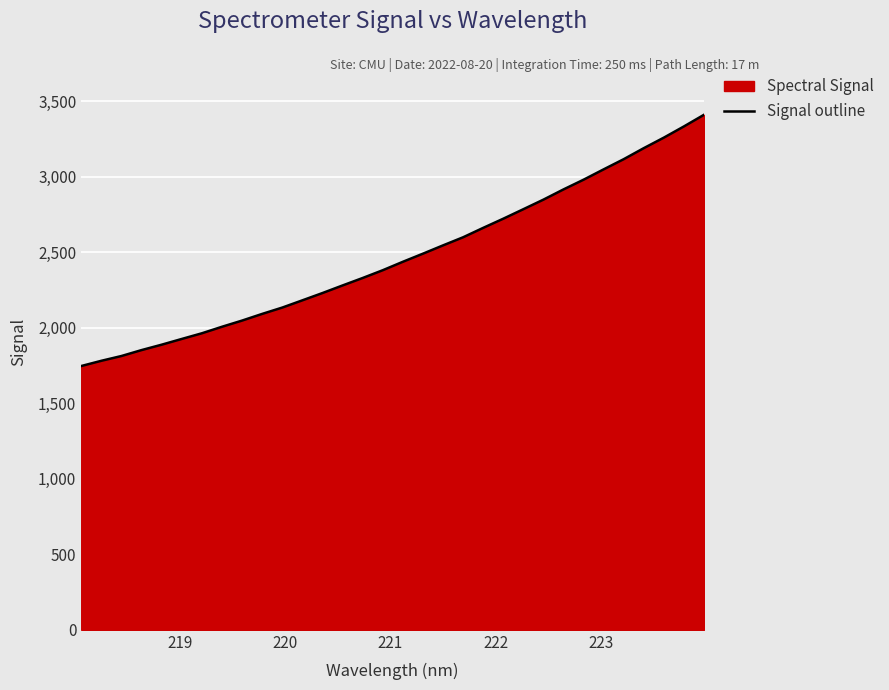

What is the difference between the maximum and minimum values?

1663.6